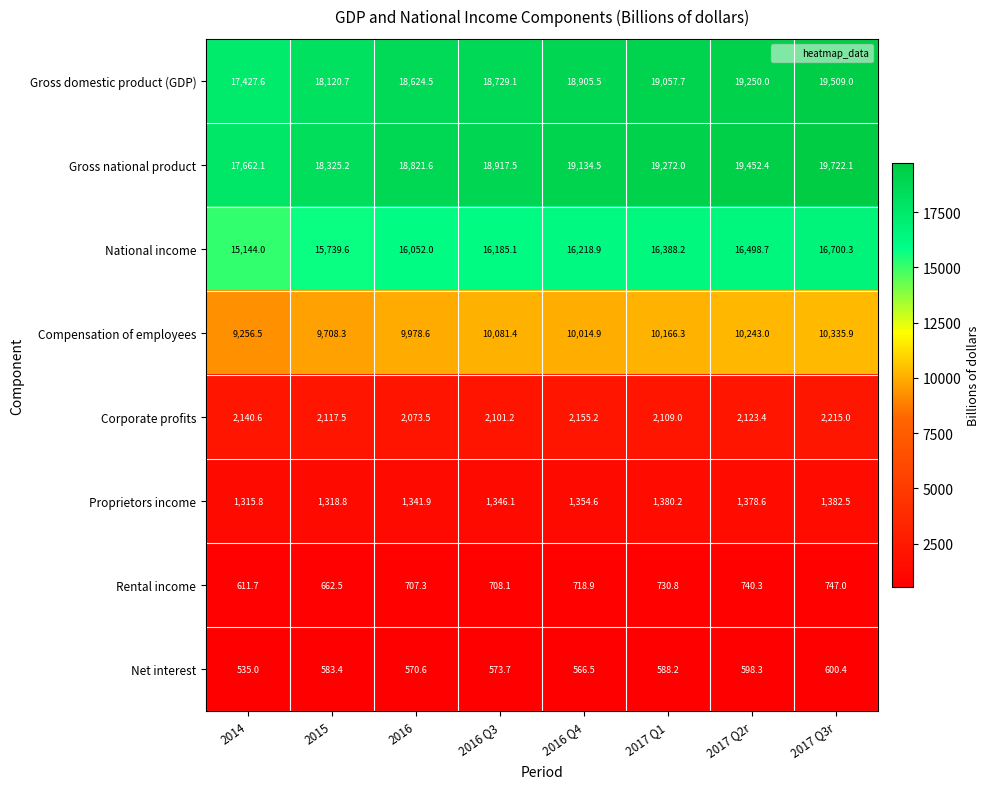

What is the minimum value for Compensation of employees?

9256.5